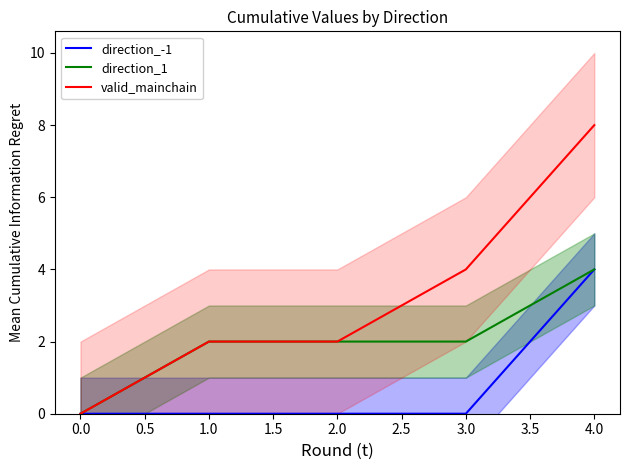

What is the maximum value for valid_mainchain?

8.0